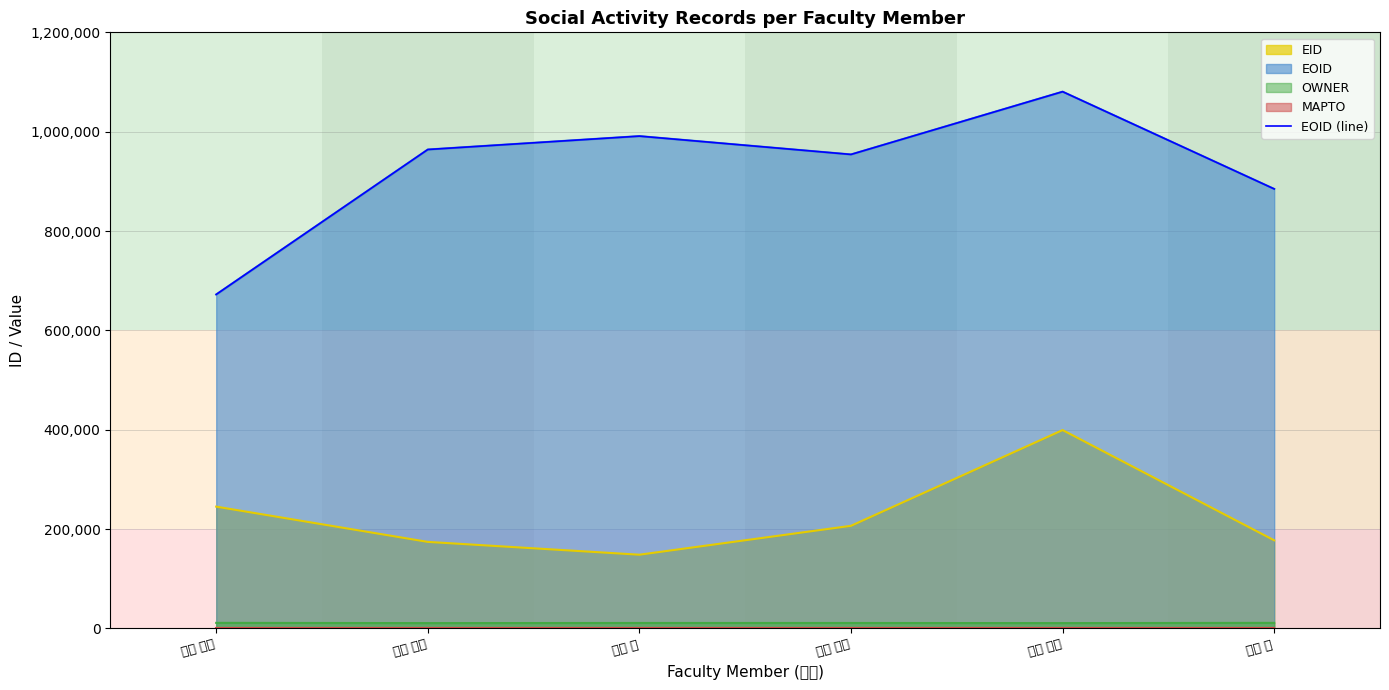

How many interior local valleys (lower than both neighbors) does the data have?

1